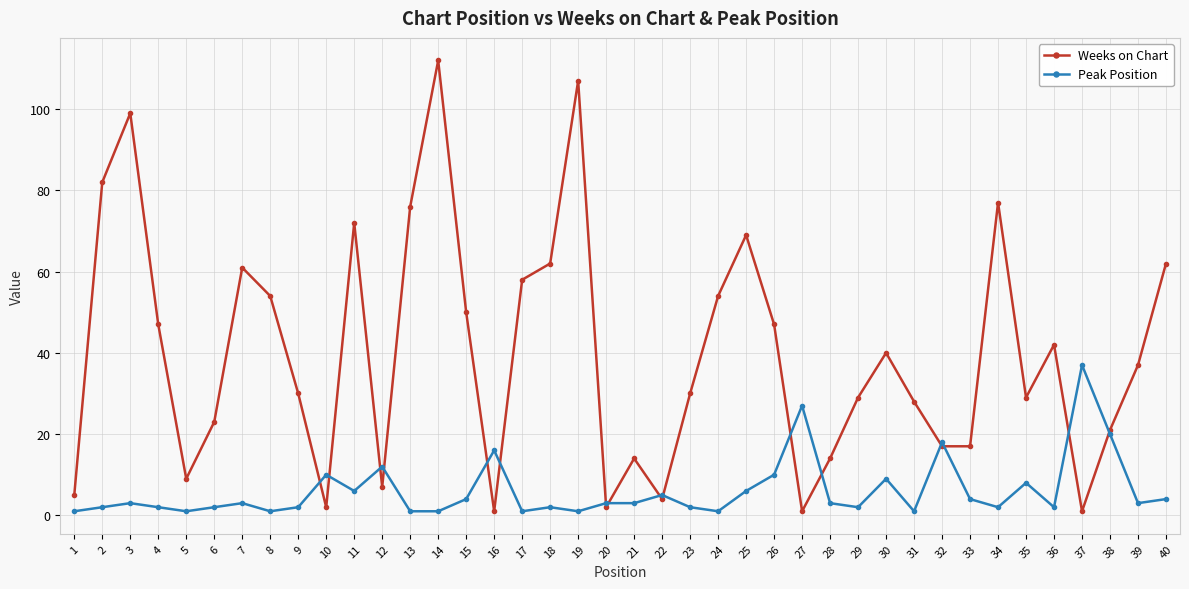

True or false: Weeks on Chart has a value of 112 at 14.

True